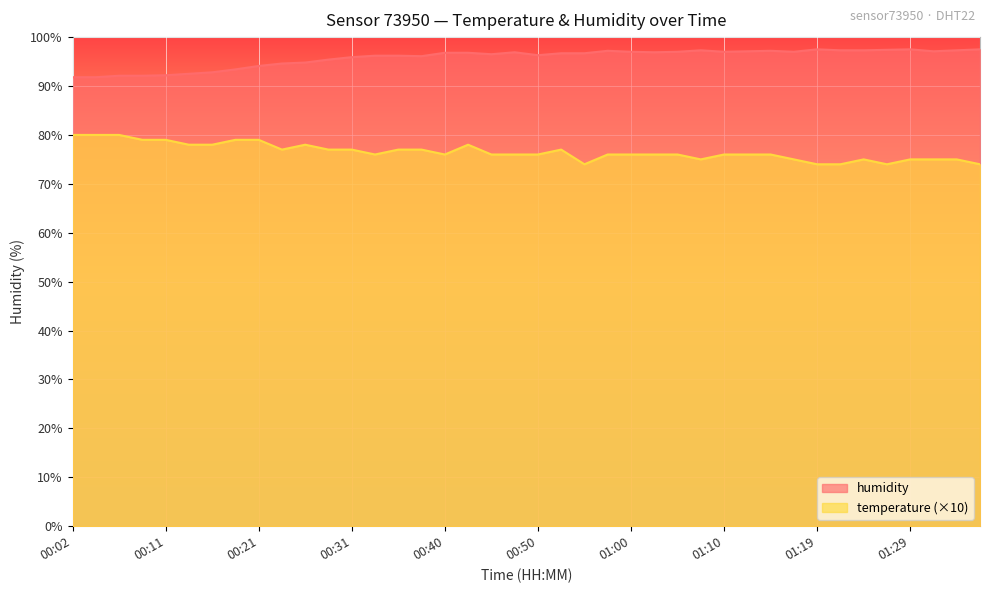

What is the difference between the humidity values at 00:55 and 01:22?

0.6